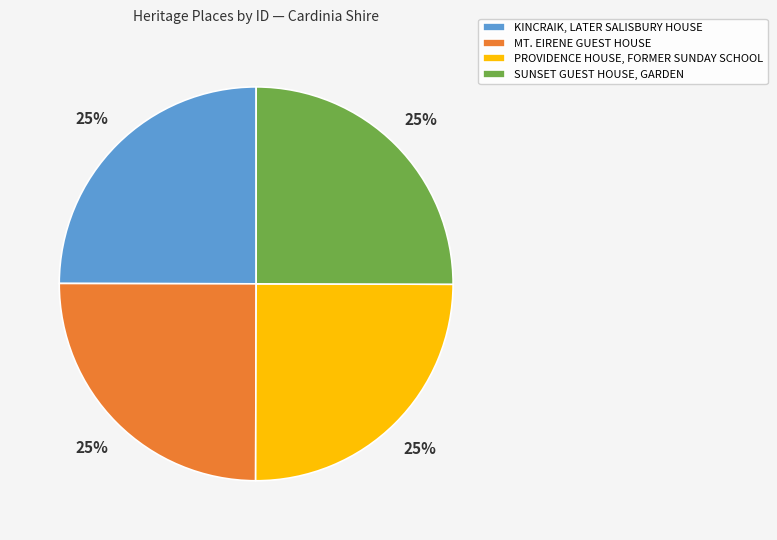

The PROVIDENCE HOUSE, FORMER SUNDAY SCHOOL slice represents 25% of the pie. True or false?

True